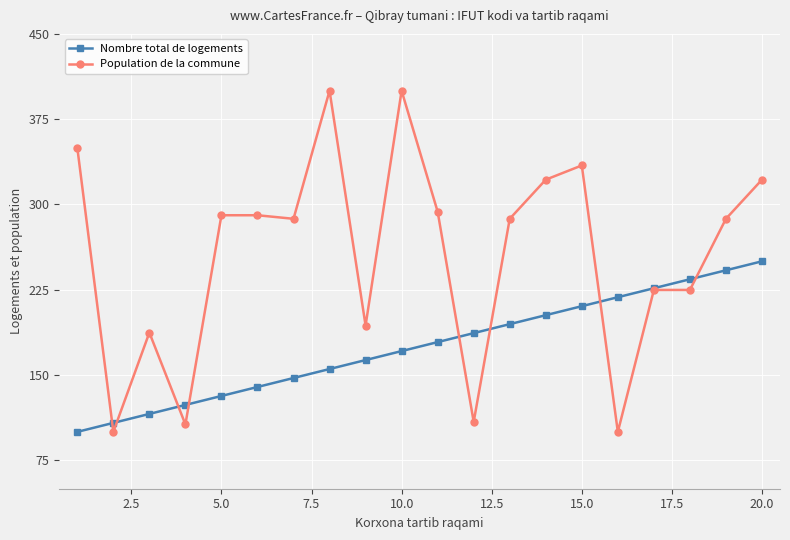

True or false: Nombre total de logements has more than 0 points higher than both neighbors.

False